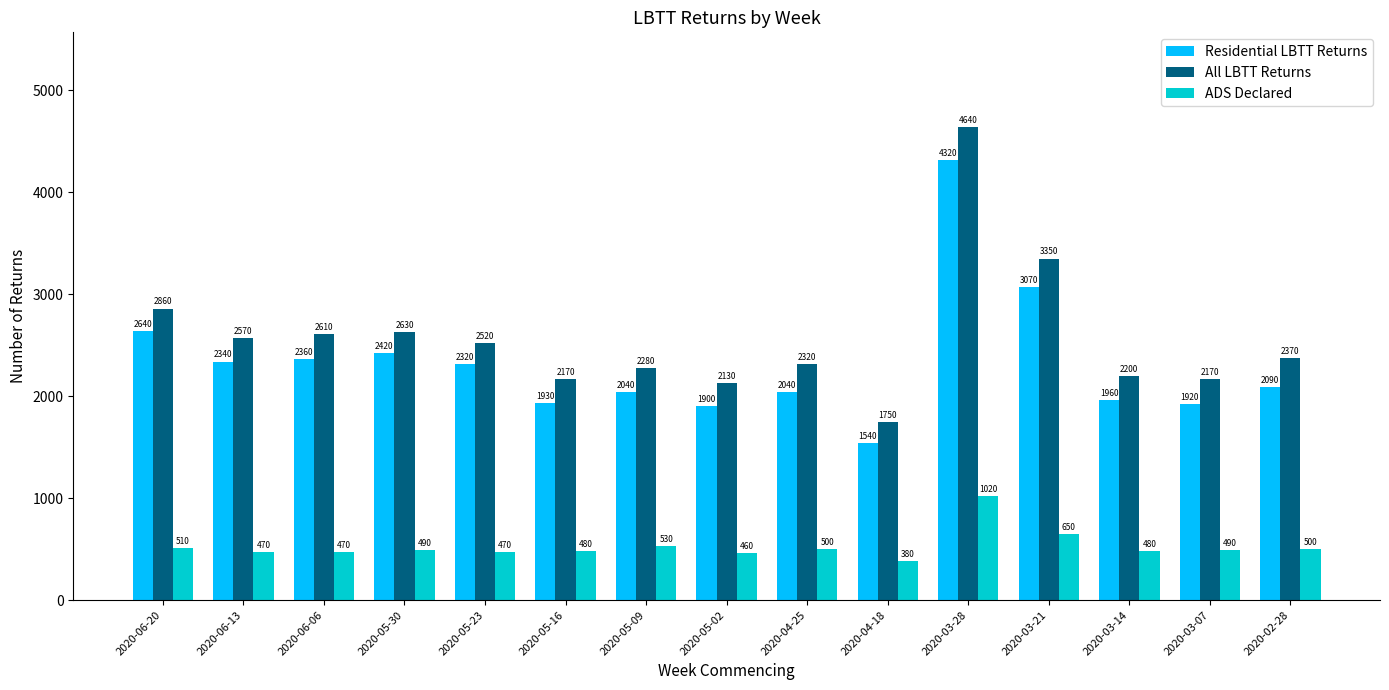

How many series are shown in this chart?

3